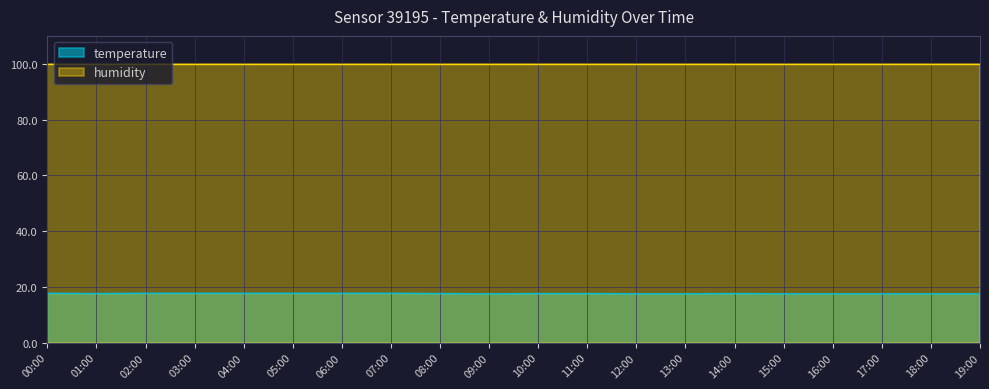

How many lines are shown in the chart?

2